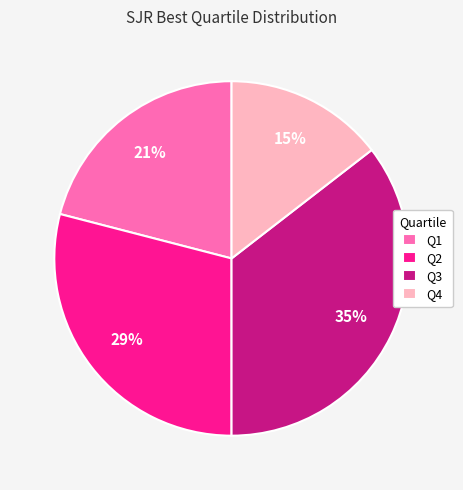

Is it true that Q2 is 29% of the pie?

True